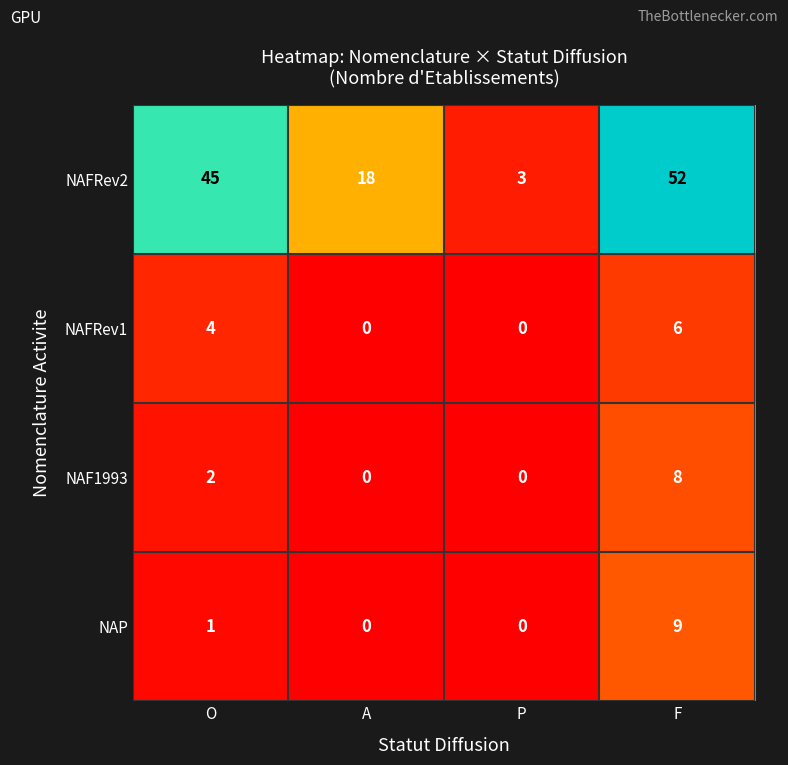

At which label is NAP closest to 4?

O